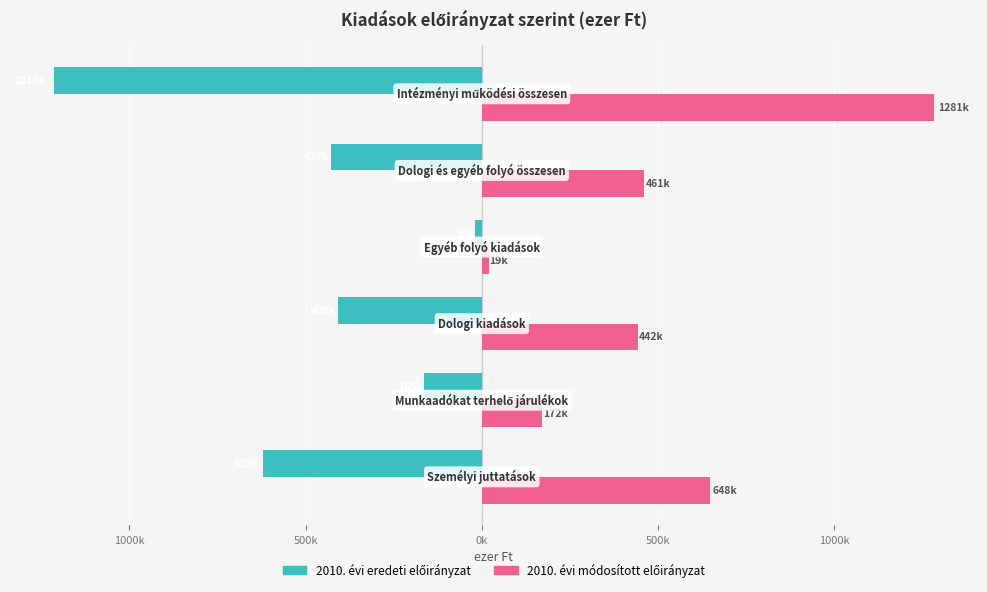

What is the value of the 2010. évi módosított előirányzat bar at the 2nd from the left?

171790